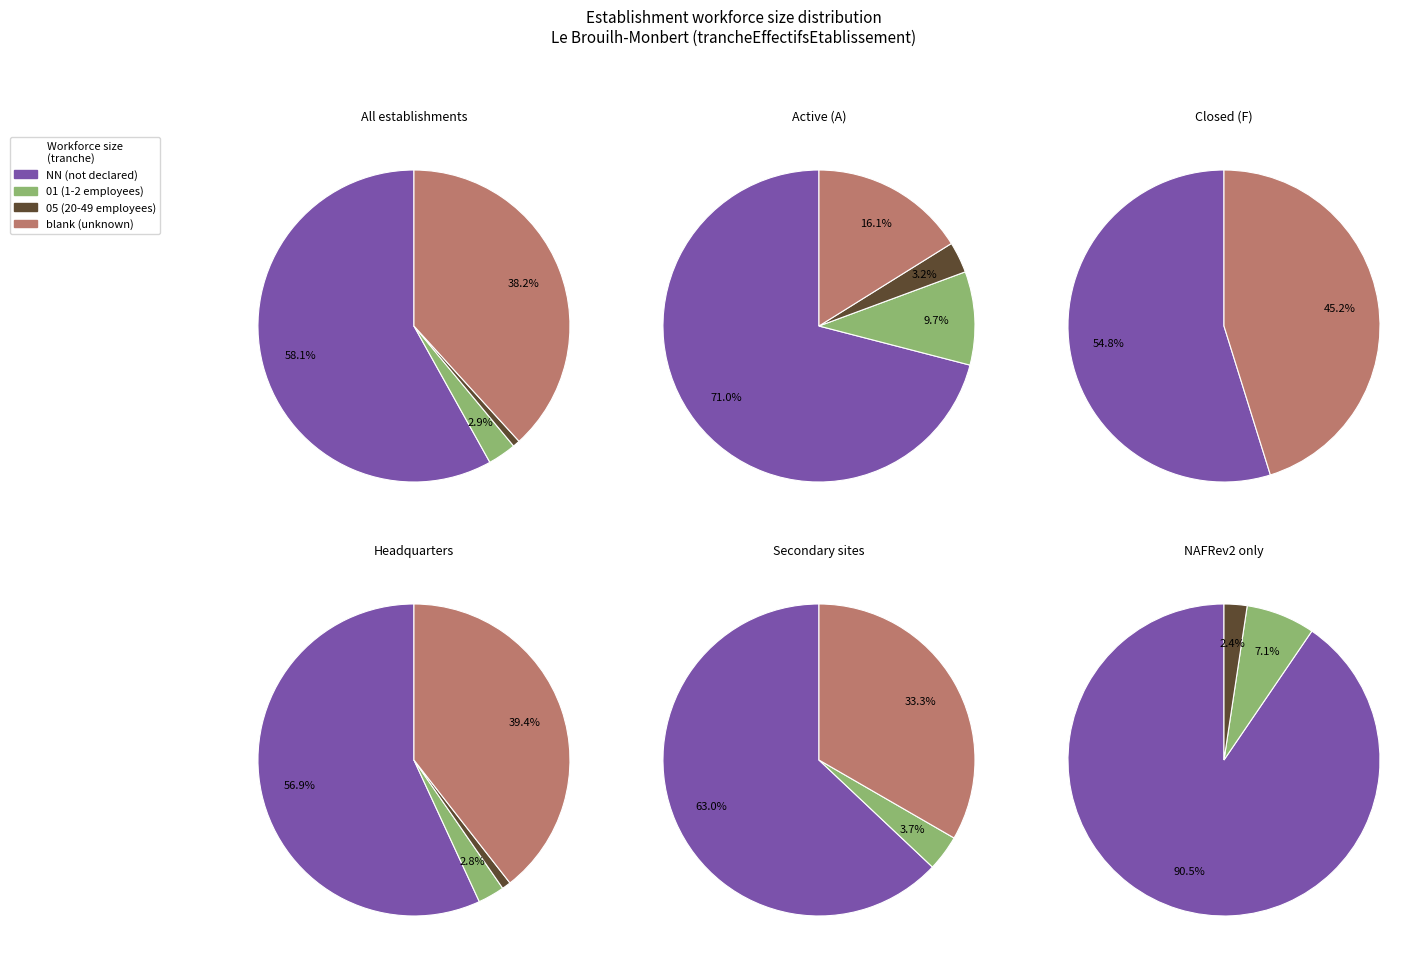

Is it true that 02 is 1% of the pie?

False